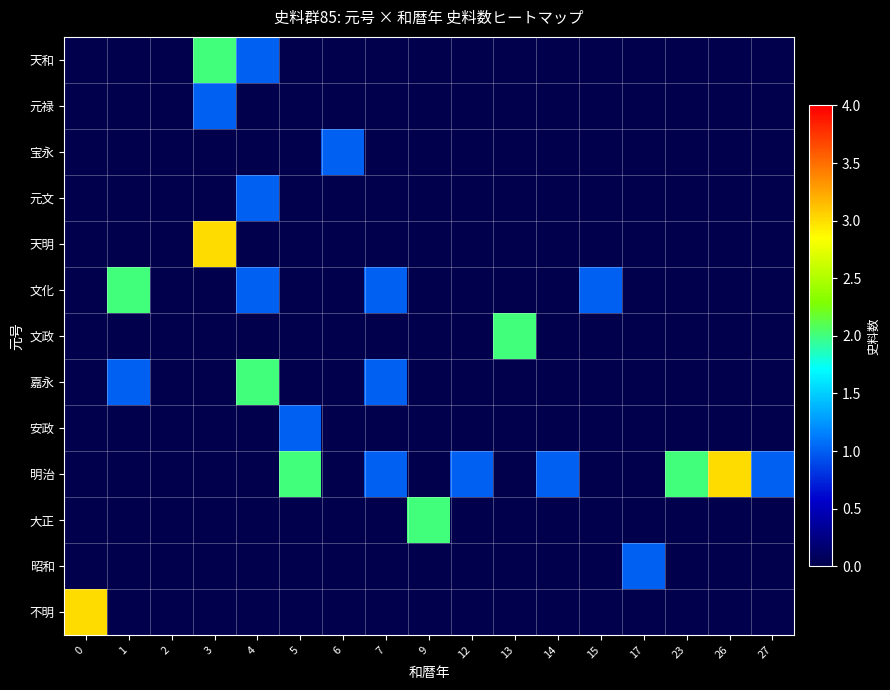

At how many categories does at least one series exceed 2?

3